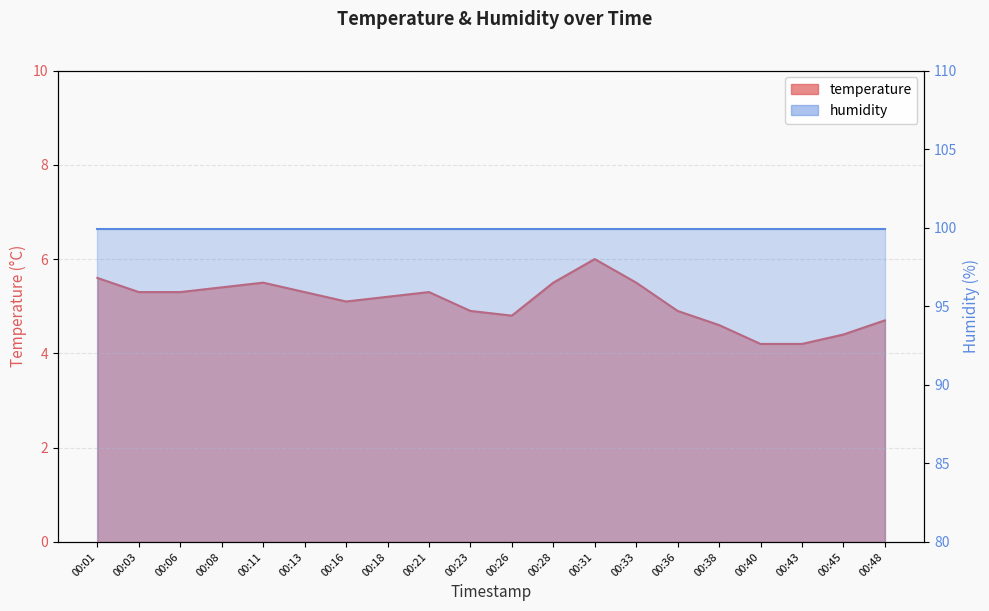

True or false: the data shows 1.9 at 00:31.

False